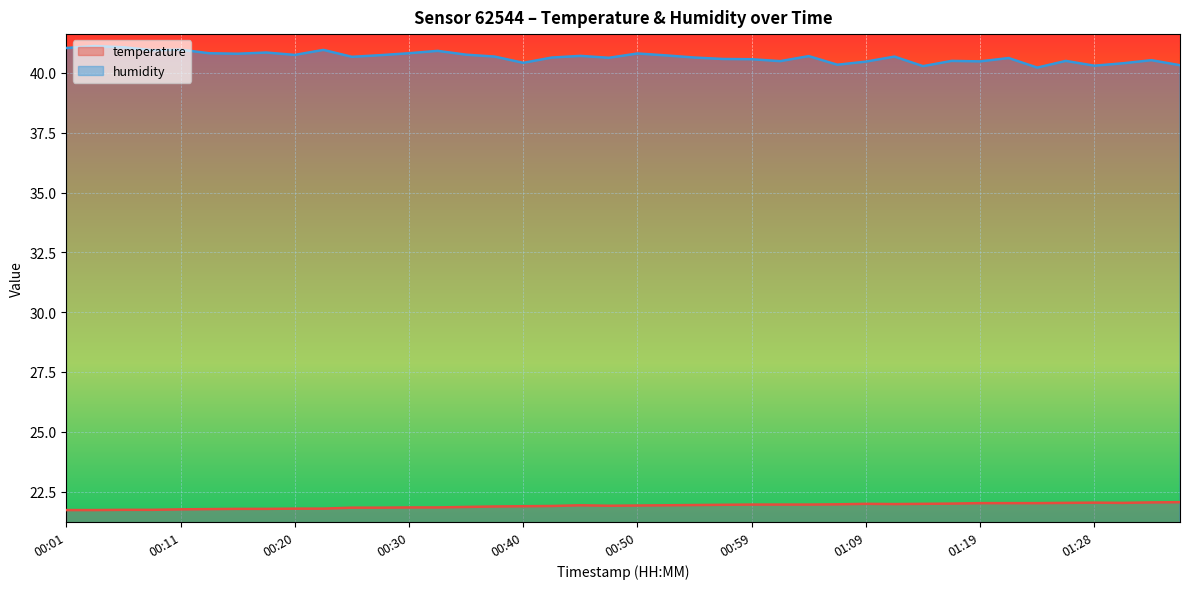

What is the total value across all series at 00:52?

62.7